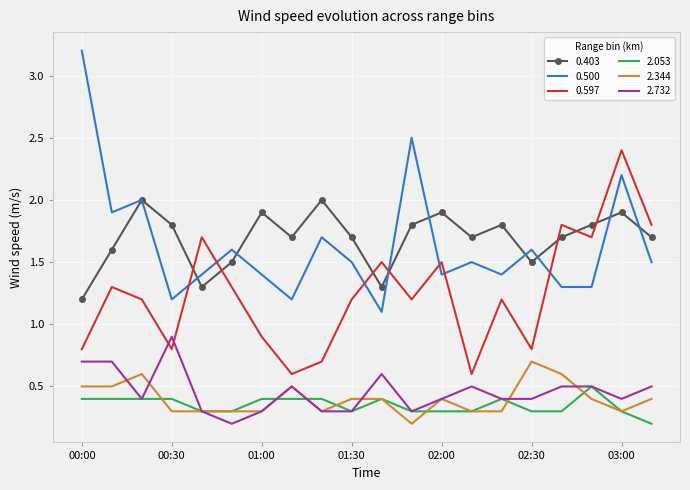

What is the lowest value of the 0.597 series?

0.6